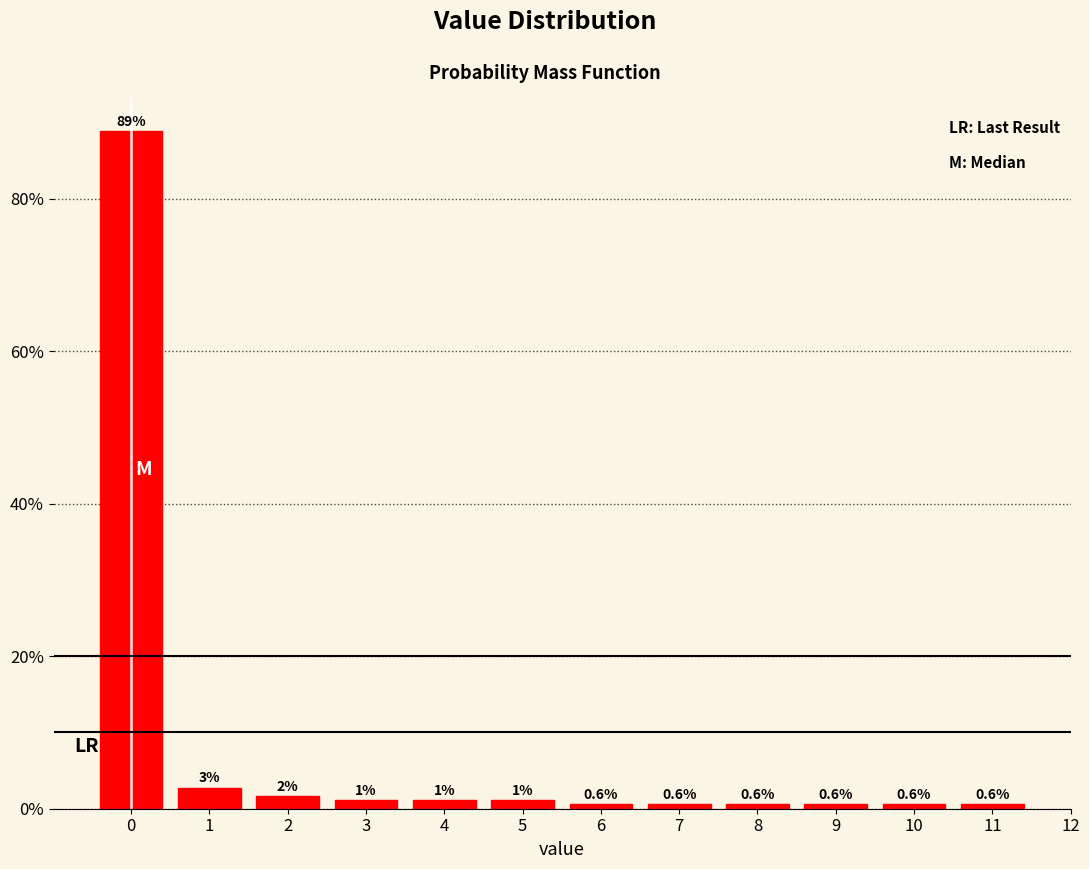

What is the minimum value shown in the chart?

0.6